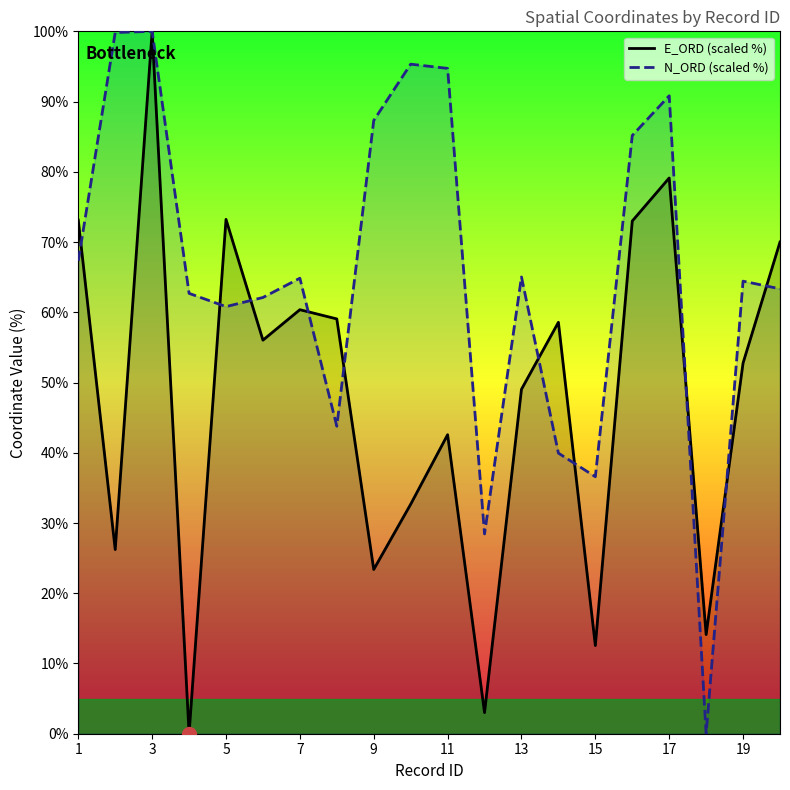

What is the difference between the E_ORD (scaled %) values at 15 and 3?

87.4